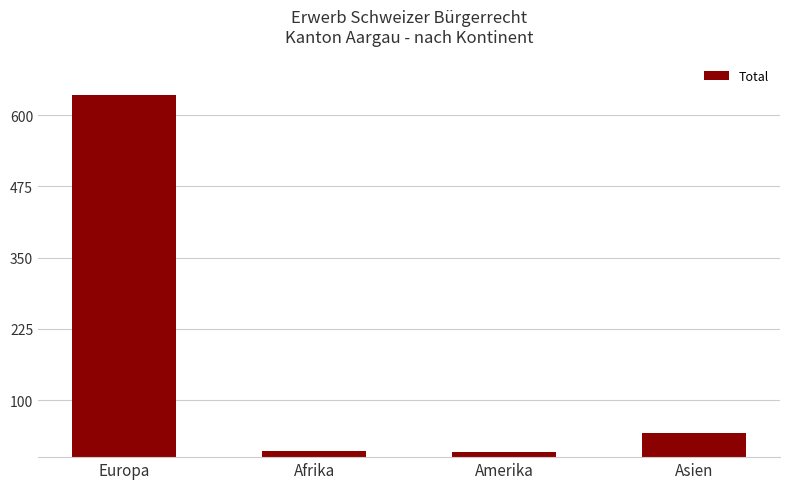

What is the change in value from Europa to Asien?

-593